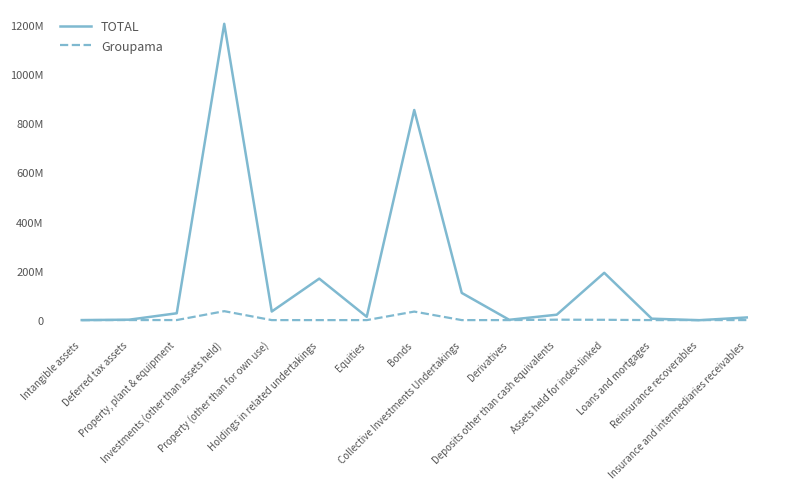

True or false: Groupama has more than 0 points higher than both neighbors.

True